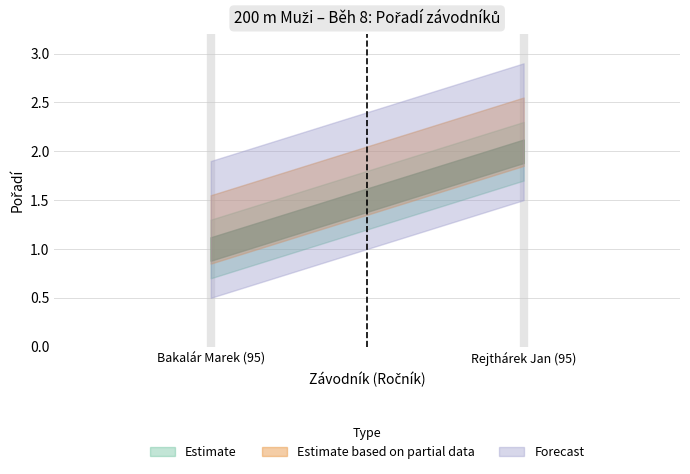

Between Rejthárek Jan (95) and Bakalár Marek (95), which is larger?

Rejthárek Jan (95)